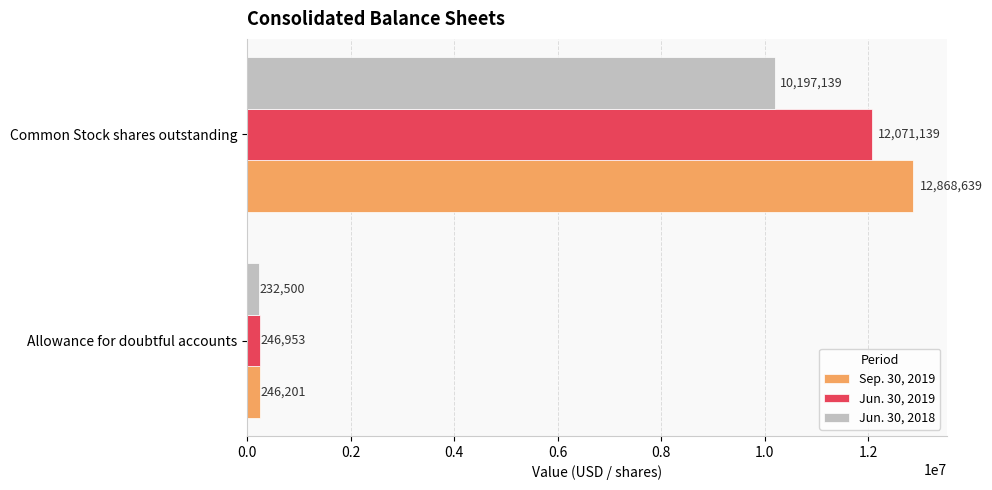

How many categories are shown in the chart?

2